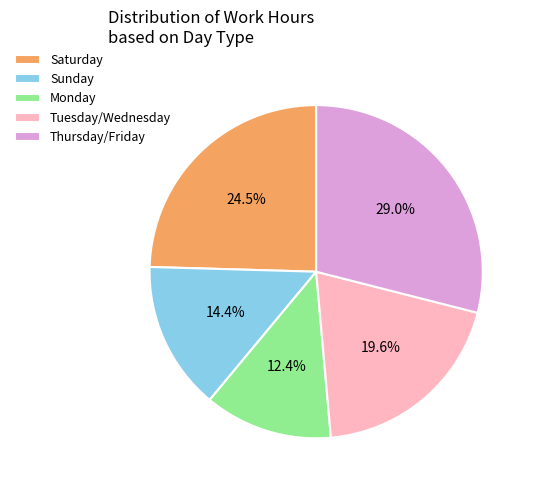

Which category has the biggest portion of the pie?

Thursday/Friday